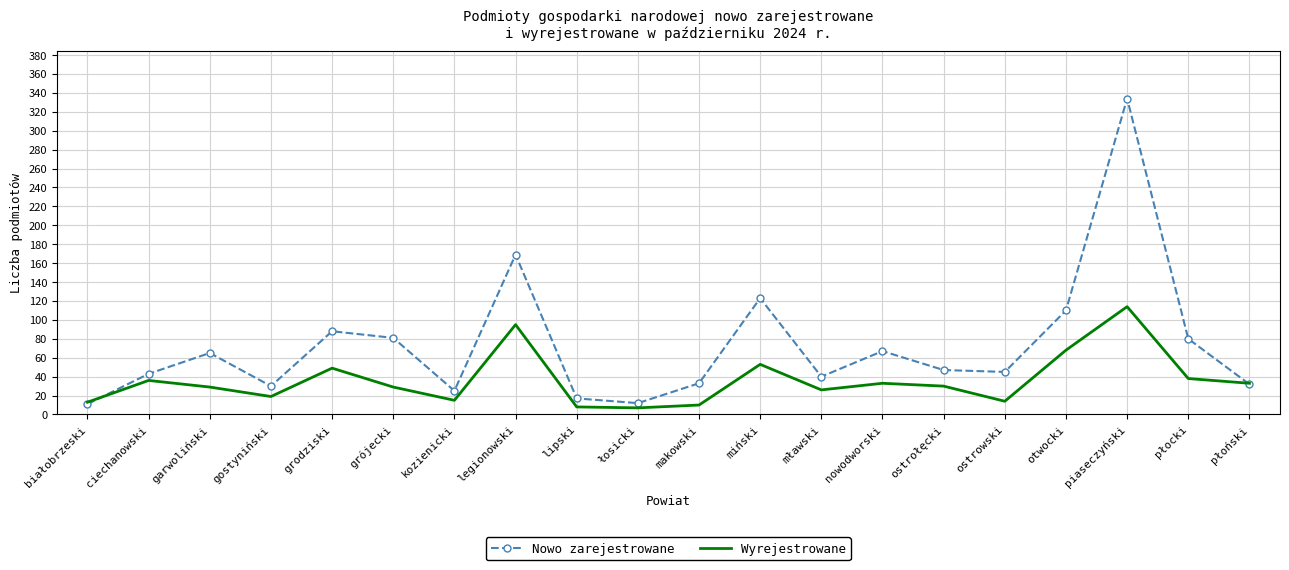

At which category does Wyrejestrowane reach its first local peak?

ciechanowski